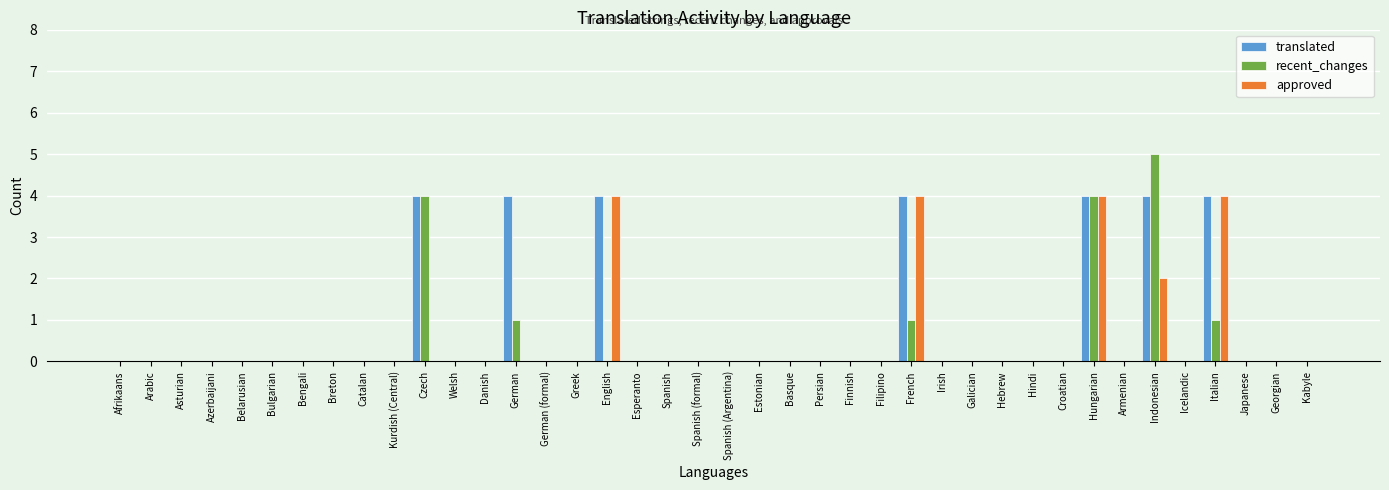

How many categories are shown in the chart?

40